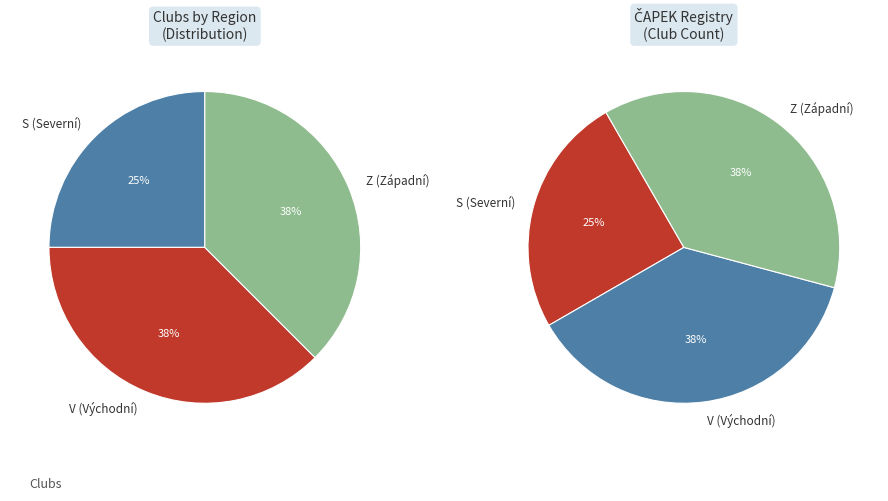

Is it true that S is 34% of the pie?

False